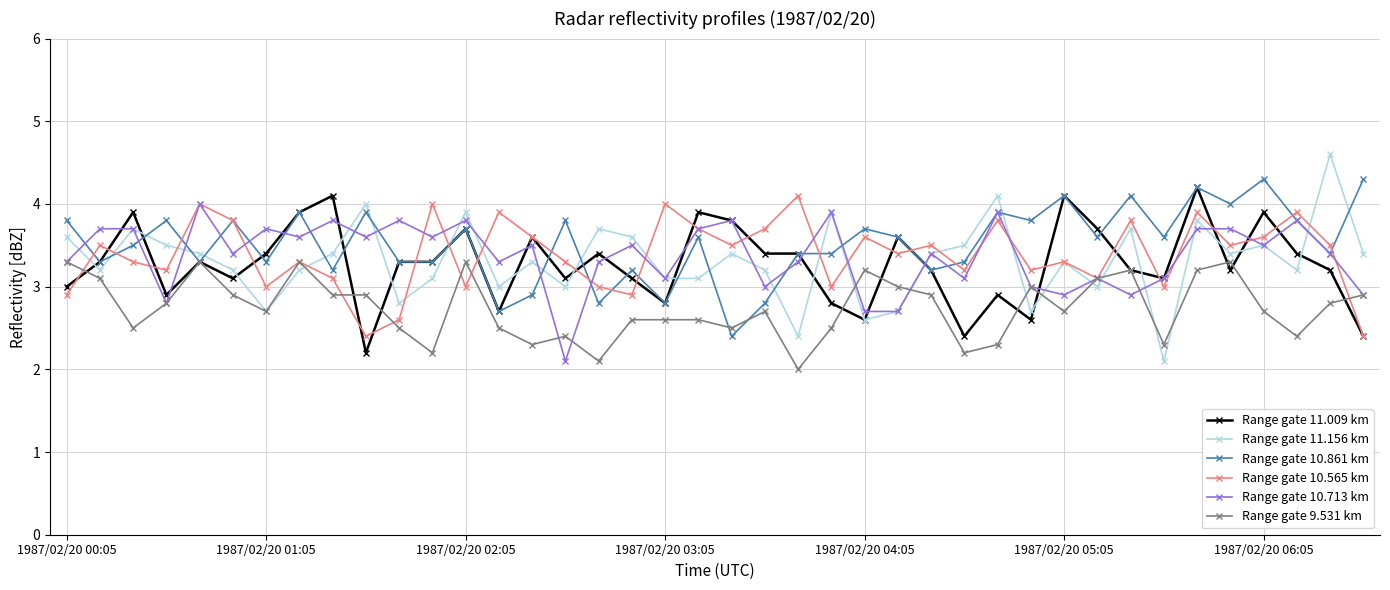

Which series has the widest spread of values?

Range gate 11.156 km